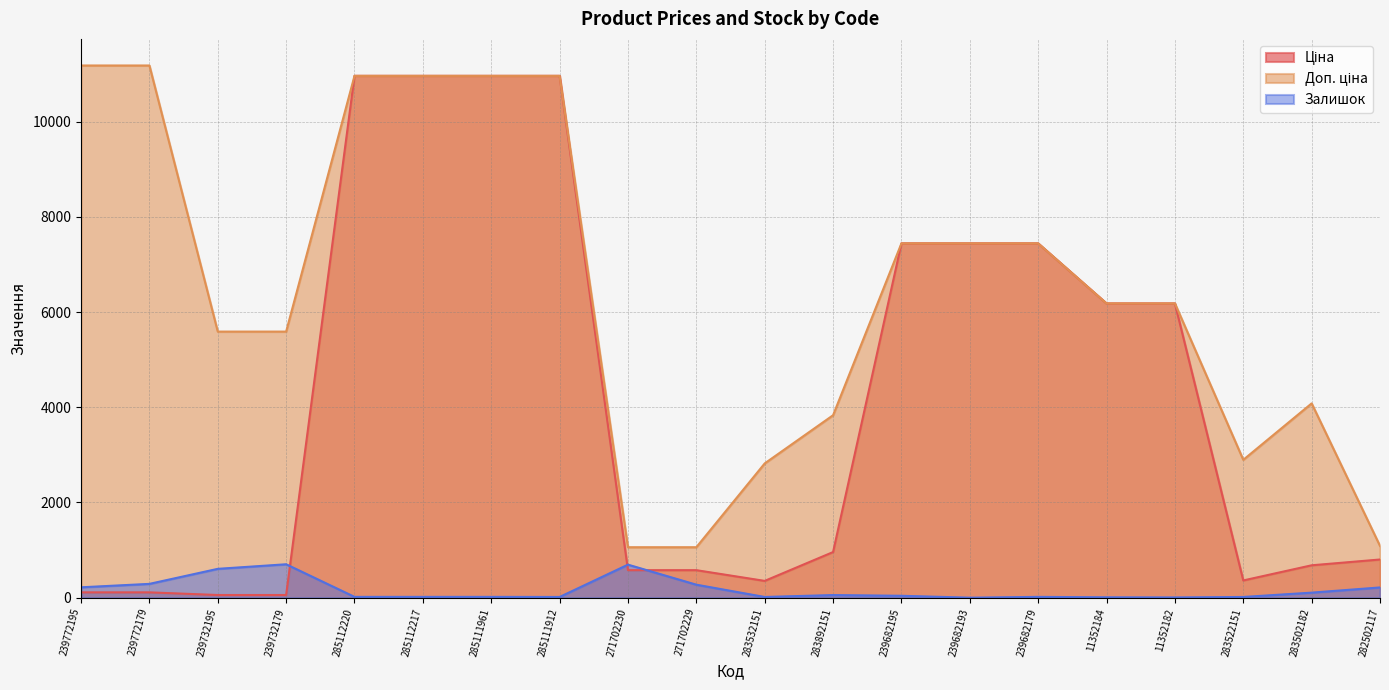

True or false: Залишок has a value of 986.8 at 239732195.

False